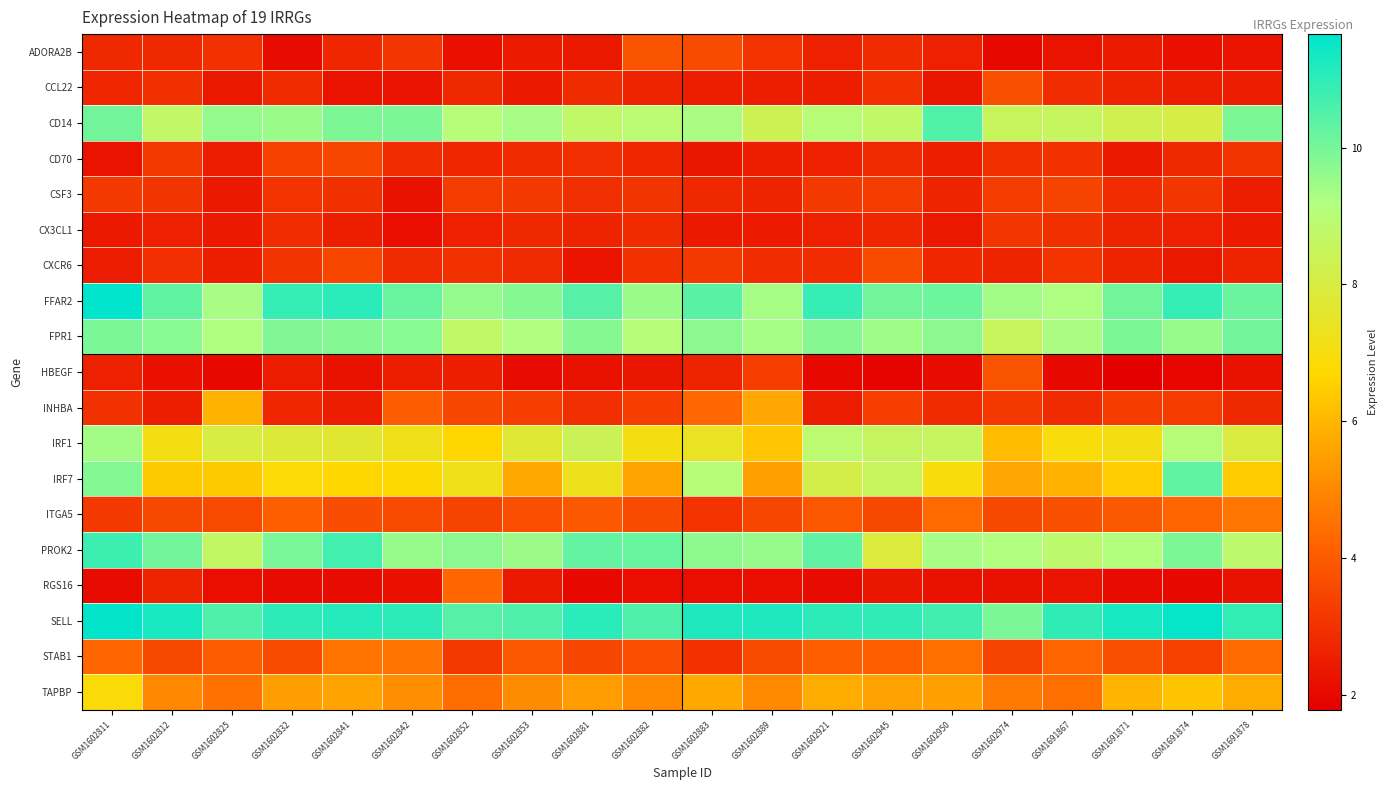

How many series are shown in this chart?

19